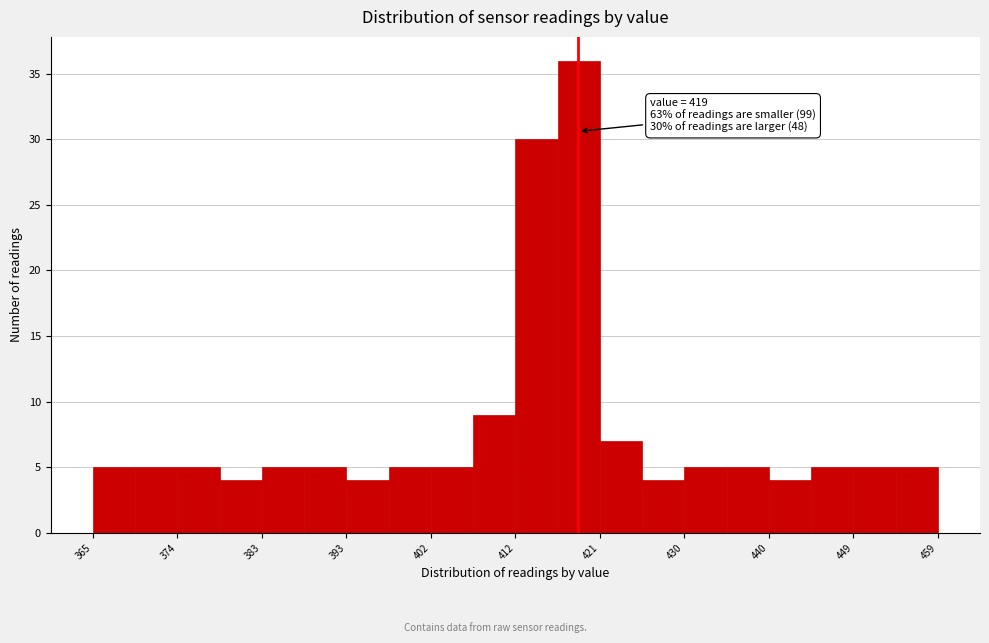

Which range on the x-axis has the tallest bar?

416.7 to 421.4